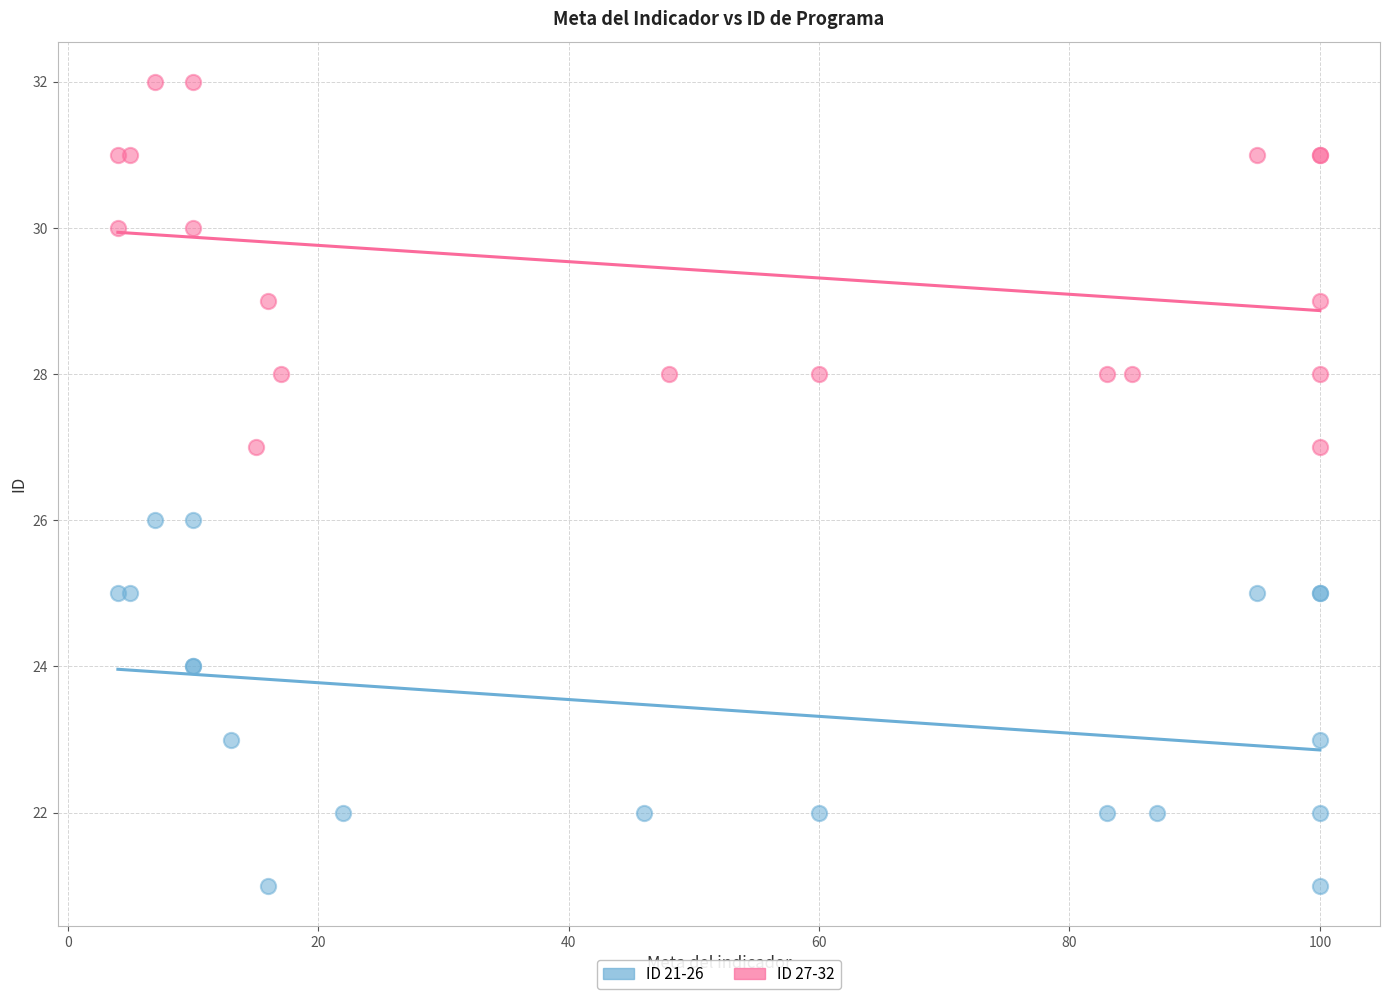

Which series reaches the maximum Y coordinate?

ID 27-32